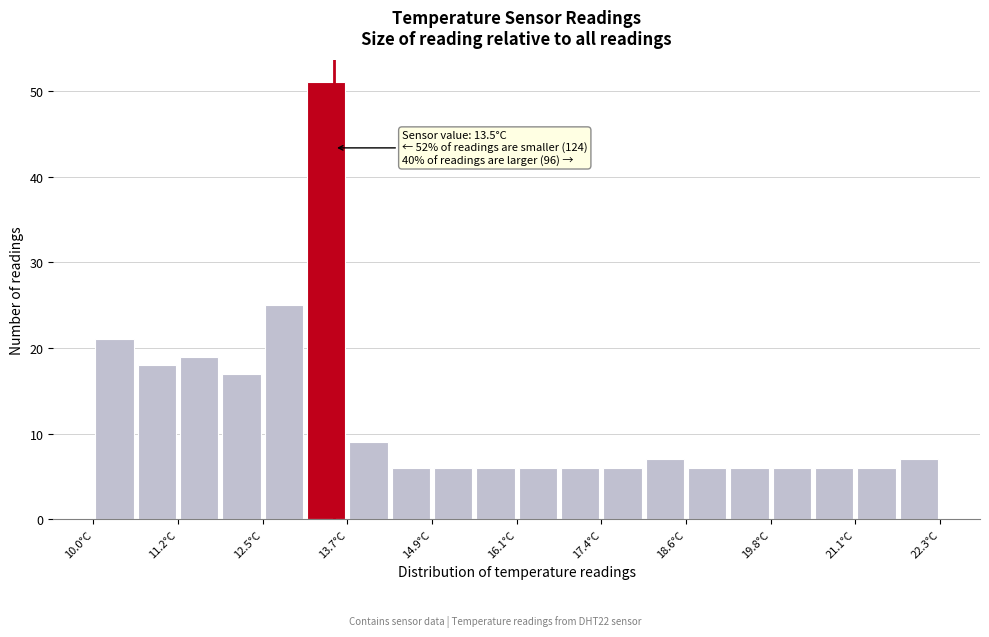

Read against the x-axis, roughly where is the centre of the tallest bar?

13.4